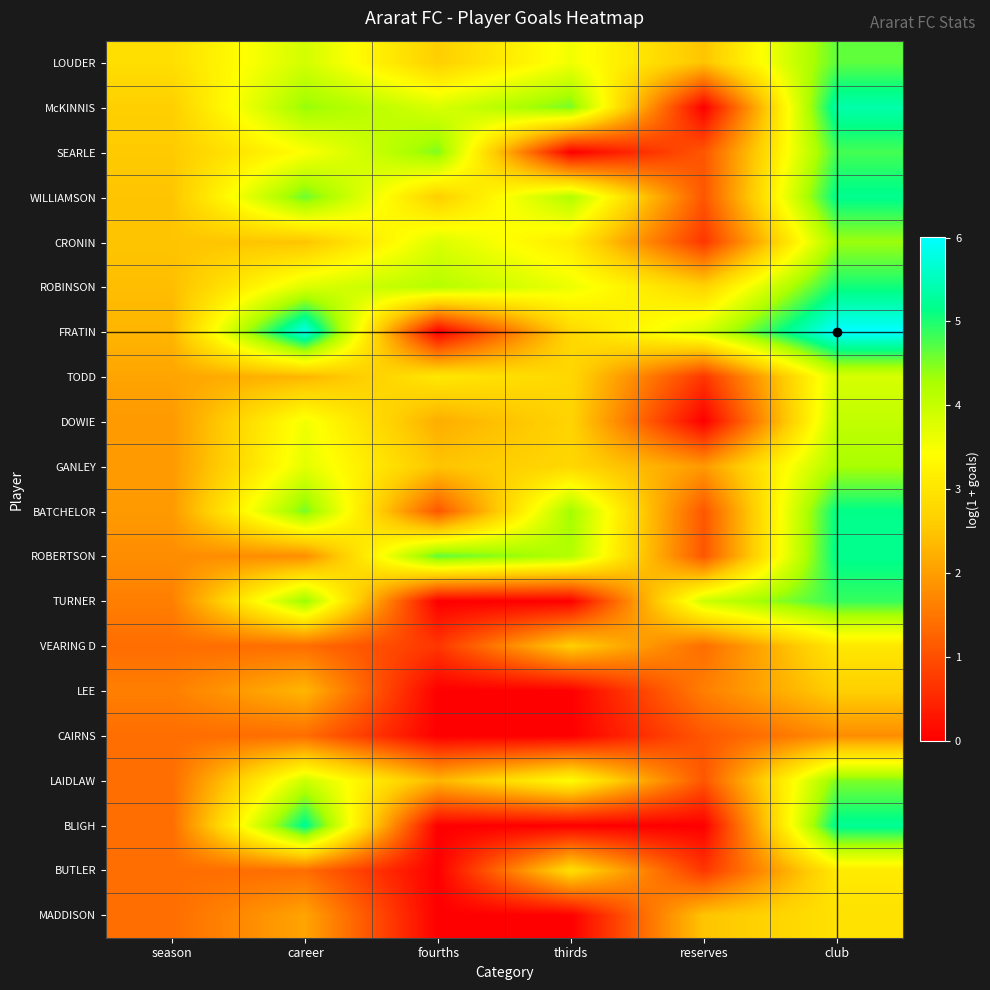

Reading left to right, extract all data points from this chart.

LOUDER: season=2.9	career=3.9	fourths=2.6	thirds=3.6	reserves=2.5	club=4.7
McKINNIS: season=2.6	career=4.4	fourths=3.8	thirds=4.5	reserves=0.0	club=5.4
SEARLE: season=2.6	career=3.4	fourths=4.5	thirds=0.0	reserves=1.1	club=4.8
WILLIAMSON: season=2.5	career=4.6	fourths=2.6	thirds=4.2	reserves=1.1	club=5.2
CRONIN: season=2.5	career=2.5	fourths=3.8	thirds=3.1	reserves=0.7	club=4.3
ROBINSON: season=2.4	career=3.8	fourths=4.2	thirds=3.6	reserves=2.7	club=5.0
FRATIN: season=2.3	career=5.8	fourths=0.0	thirds=2.8	reserves=3.9	club=6.0
TODD: season=2.1	career=2.3	fourths=3.0	thirds=2.8	reserves=0.7	club=3.8
DOWIE: season=1.9	career=3.6	fourths=2.2	thirds=2.7	reserves=0.0	club=4.0
GANLEY: season=1.9	career=3.7	fourths=2.5	thirds=2.8	reserves=1.9	club=4.3
BATCHELOR: season=1.9	career=4.5	fourths=1.1	thirds=4.3	reserves=1.1	club=5.2
ROBERTSON: season=1.8	career=1.8	fourths=4.7	thirds=4.2	reserves=1.1	club=5.2
TURNER: season=1.6	career=4.4	fourths=0.0	thirds=0.0	reserves=3.9	club=4.9
VEARING D: season=1.4	career=1.4	fourths=0.7	thirds=2.6	reserves=1.4	club=3.0
LEE: season=1.6	career=2.3	fourths=0.0	thirds=0.0	reserves=1.6	club=2.6
CAIRNS: season=1.4	career=1.4	fourths=0.0	thirds=0.0	reserves=1.1	club=1.8
LAIDLAW: season=1.4	career=3.9	fourths=2.3	thirds=3.4	reserves=1.1	club=4.5
BLIGH: season=1.4	career=5.2	fourths=0.0	thirds=0.0	reserves=0.0	club=5.2
BUTLER: season=1.4	career=1.4	fourths=0.0	thirds=2.9	reserves=0.7	club=3.1
MADDISON: season=1.4	career=2.1	fourths=0.0	thirds=0.0	reserves=2.5	club=2.9